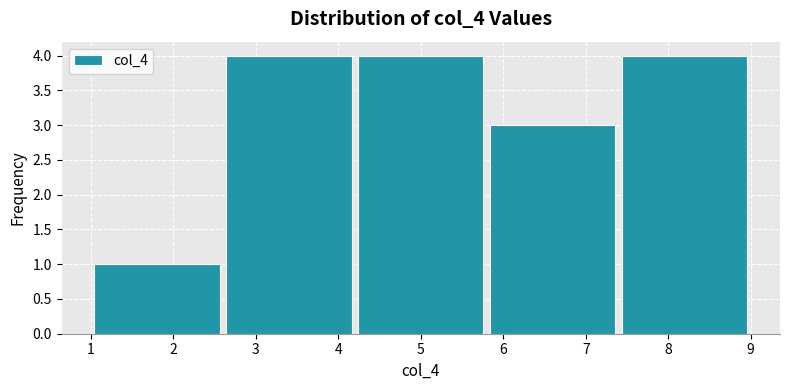

Reading left to right, list every bar in this chart as the range it spans on the x-axis followed by its height. The values are not printed on the chart, so give them approximately, as read against the axis.

1.0 to 2.6: 1
2.6 to 4.2: 4
4.2 to 5.8: 4
5.8 to 7.4: 3
7.4 to 9.0: 4